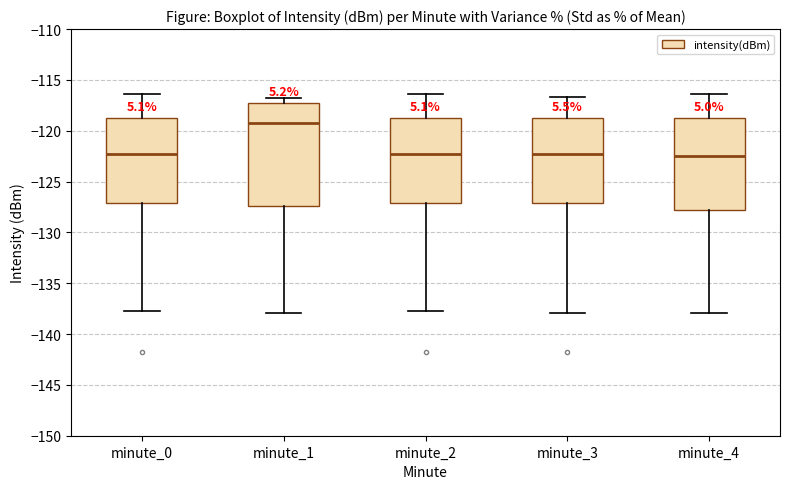

Reading left to right, read every box against the y-axis: the position of its median line, the range the box covers, and the ends of its whiskers. The values are not printed on the chart, so give them approximately, as read against the axis.

minute_0: median -122.5, box -127.0 to -118.5, whiskers -137.5 to -116.5
minute_1: median -119.5, box -127.5 to -117.5, whiskers -138.0 to -116.5
minute_2: median -122.5, box -127.0 to -118.5, whiskers -137.5 to -116.5
minute_3: median -122.5, box -127.0 to -118.5, whiskers -138.0 to -116.5
minute_4: median -122.5, box -128.0 to -118.5, whiskers -138.0 to -116.5